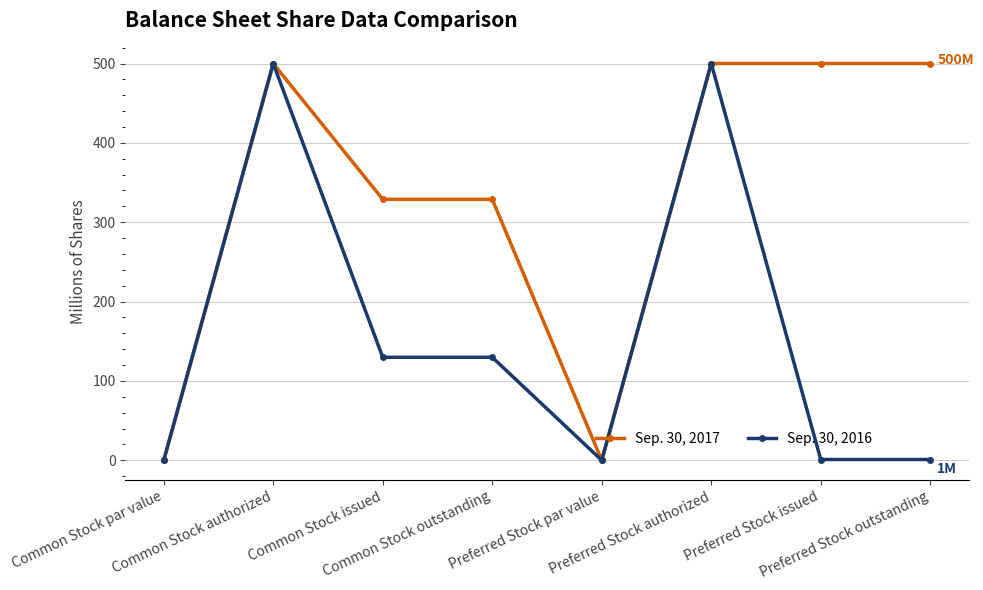

What is the difference between the Sep. 30, 2017 values at Preferred Stock par value and Preferred Stock authorized?

500.0